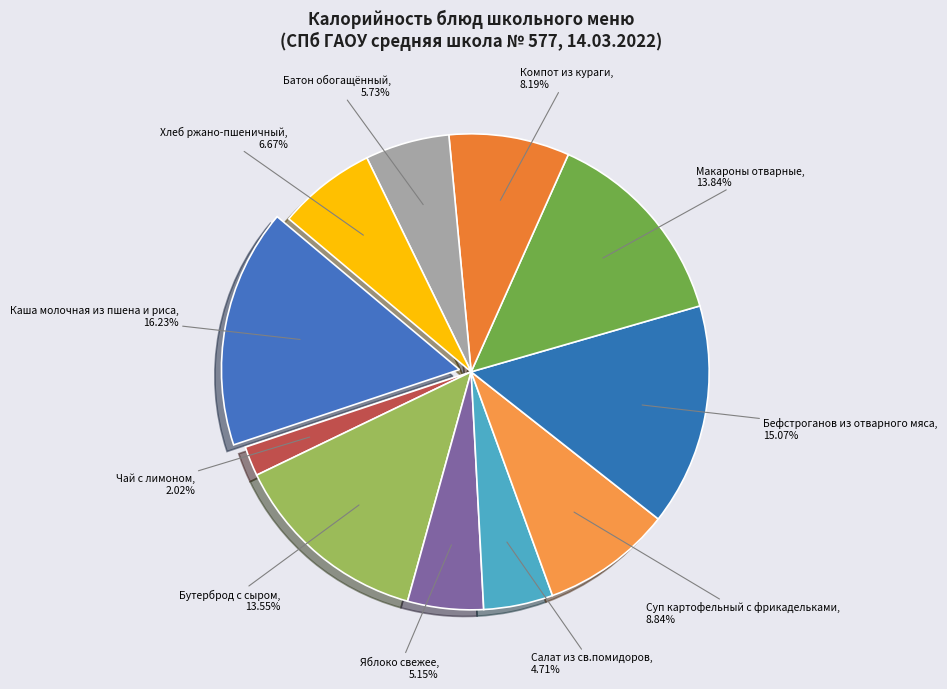

Does Бефстроганов из отварного мяса represent more than half of the total?

No